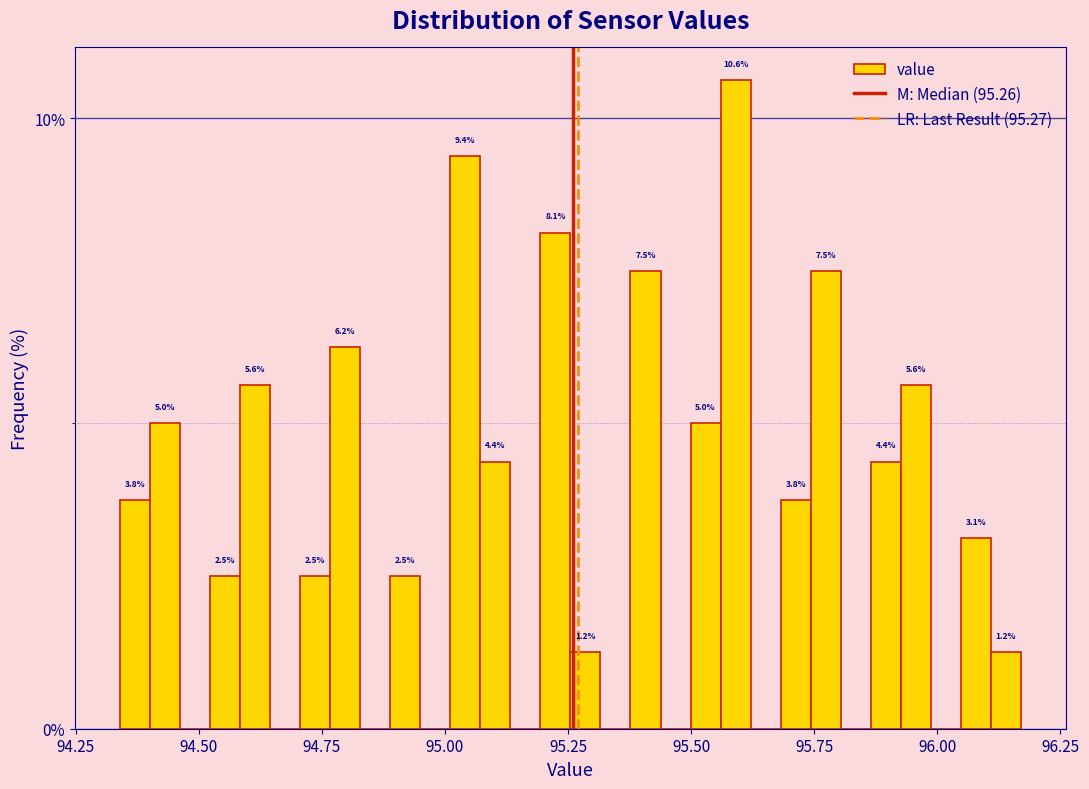

Read against the x-axis, roughly where is the centre of the tallest bar?

95.60